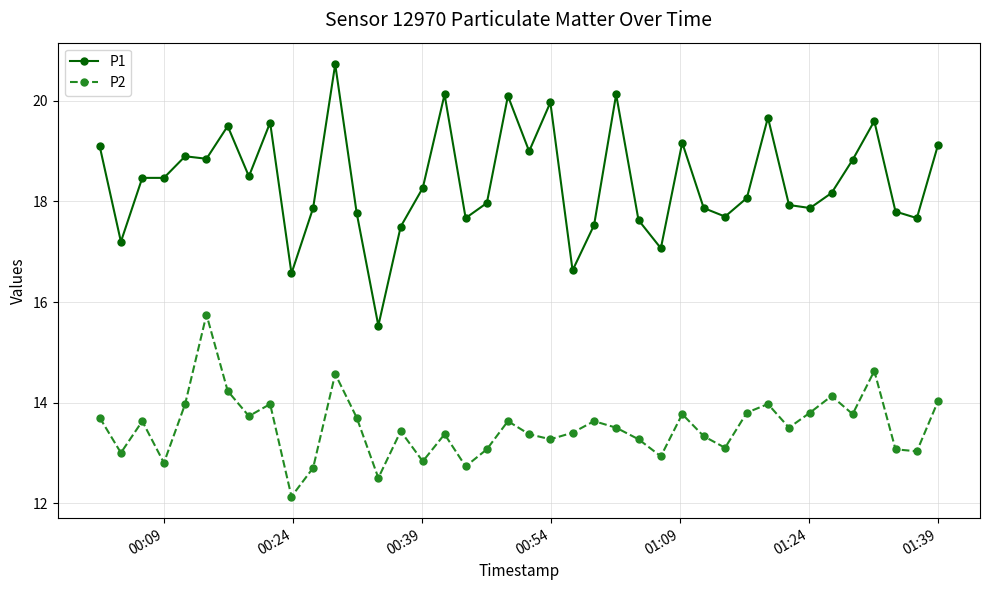

Count the number of data series in this chart.

2